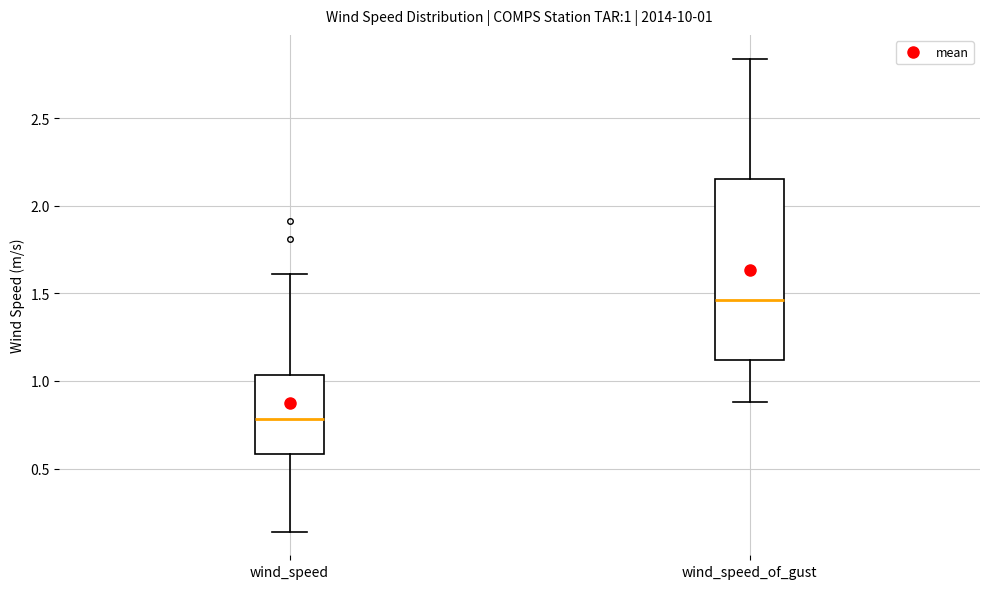

Comparing the boxes themselves (not the whiskers), which one is the tallest?

wind_speed_of_gust